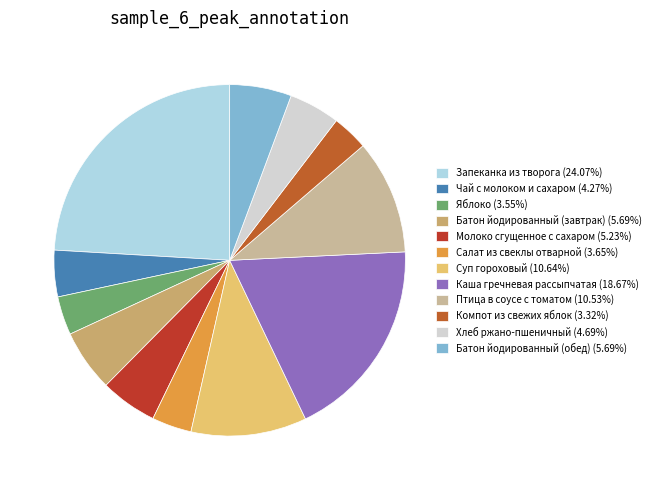

What is the largest slice in the pie chart?

Запеканка из творога